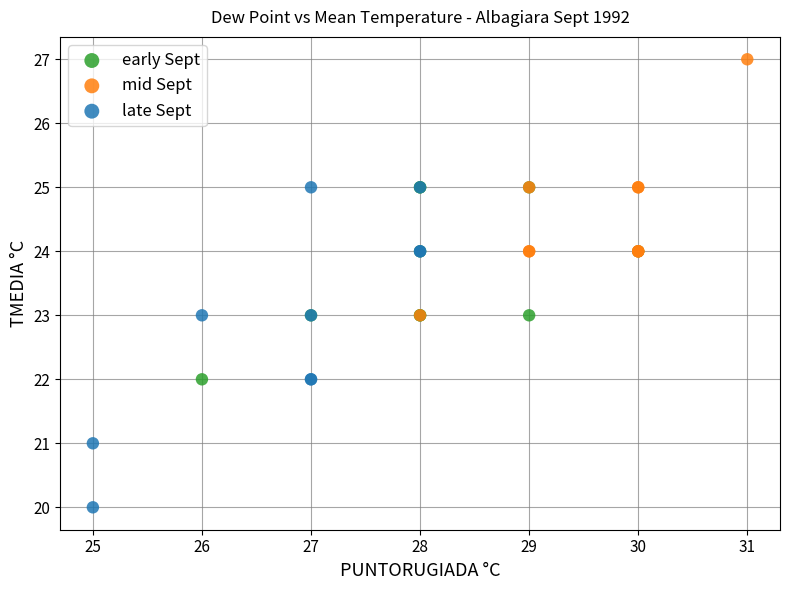

What are all the series names shown in the legend?

early Sept, mid Sept, late Sept